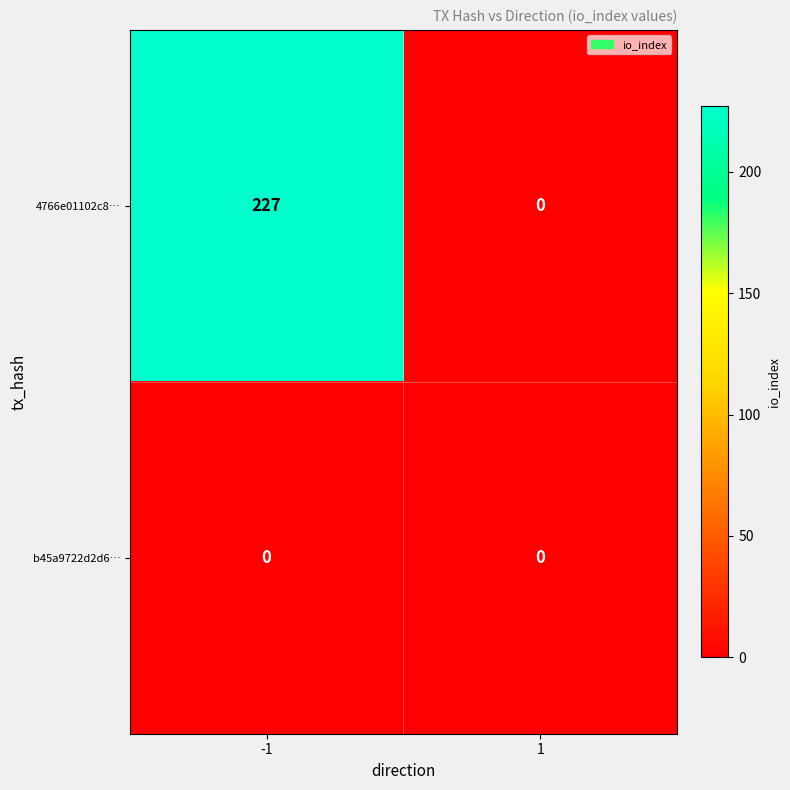

Is the value of 4766e01102c8… at -1 greater than the value of b45a9722d2d6… at -1?

Yes